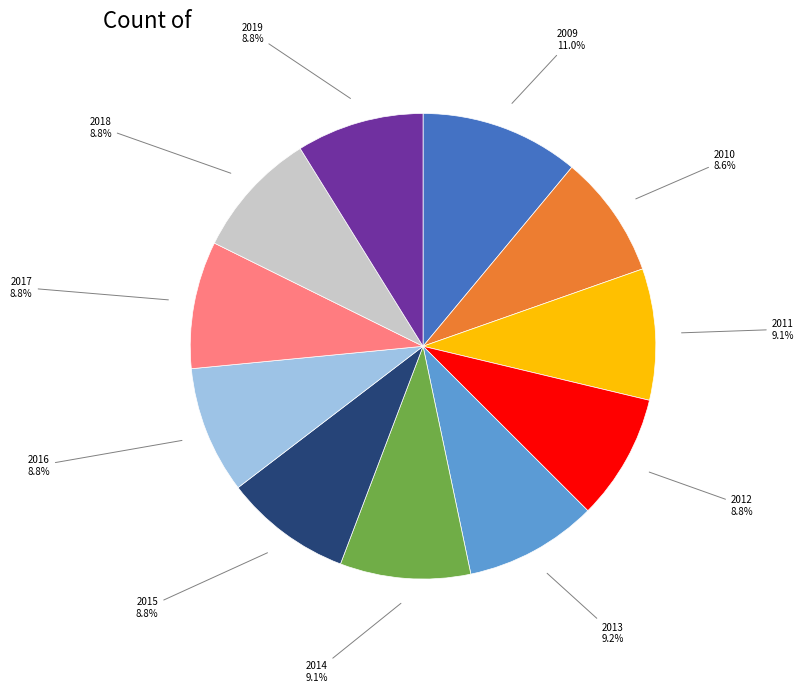

What is the largest slice in the pie chart?

2009